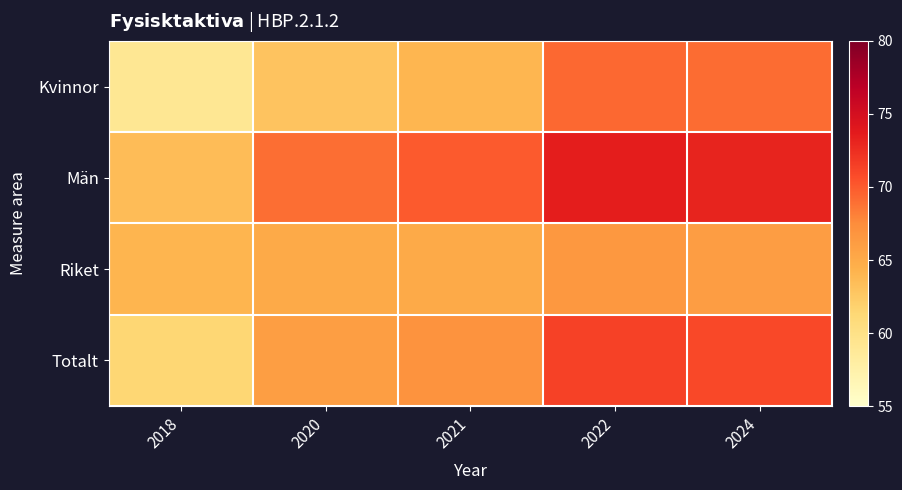

Between 2022 and 2018, which is larger?

2022